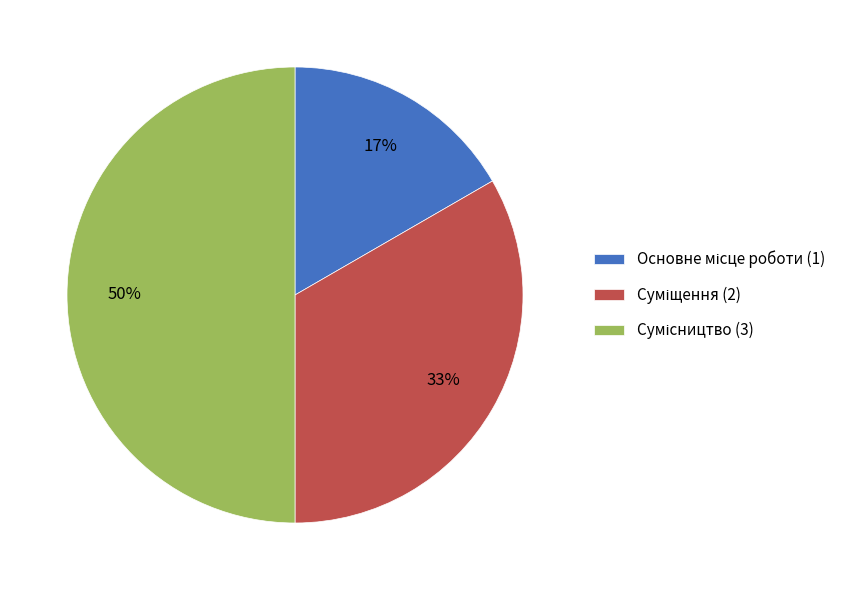

To the nearest percent, what is the difference between the largest and smallest slice percentages?

33%